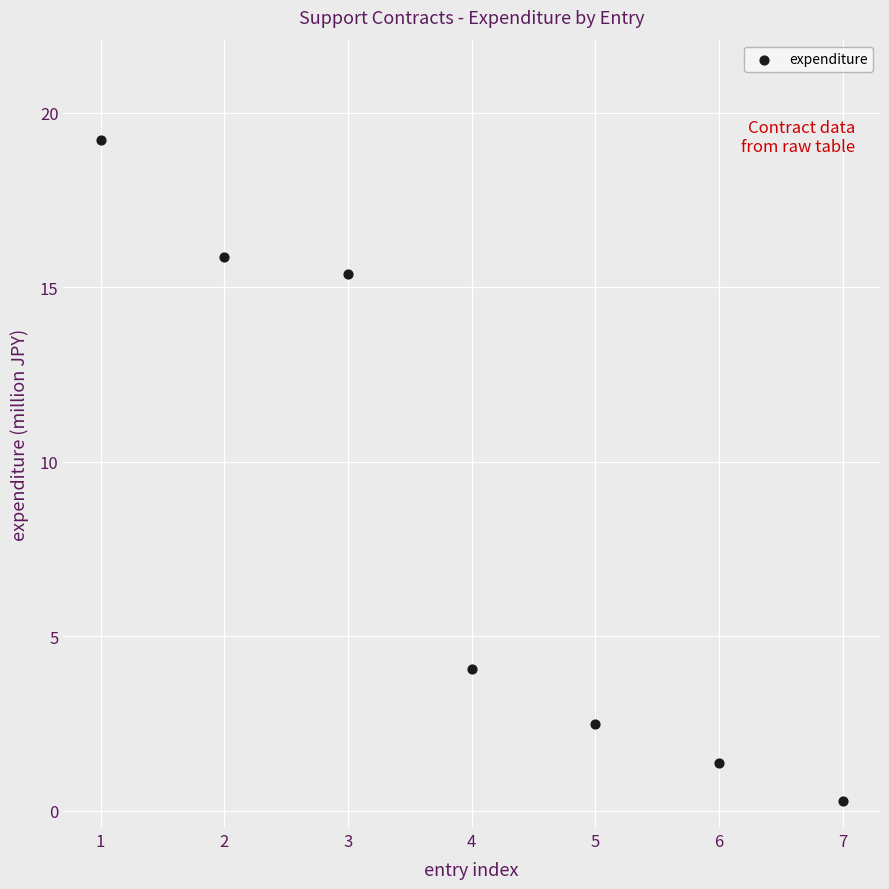

What is the range of X values (max minus min)?

6.0